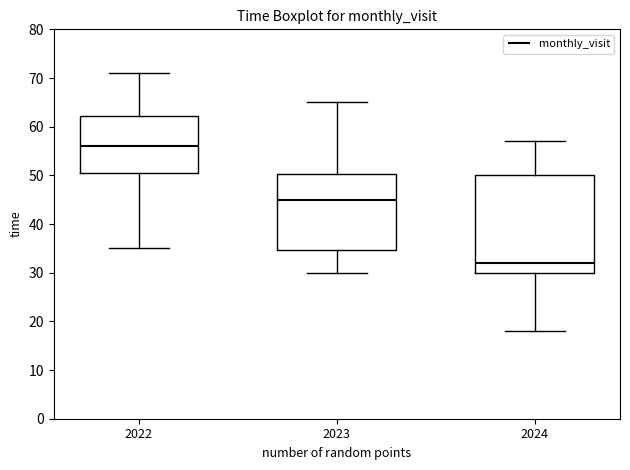

Which box is the tallest, from its lower edge to its upper edge?

2024